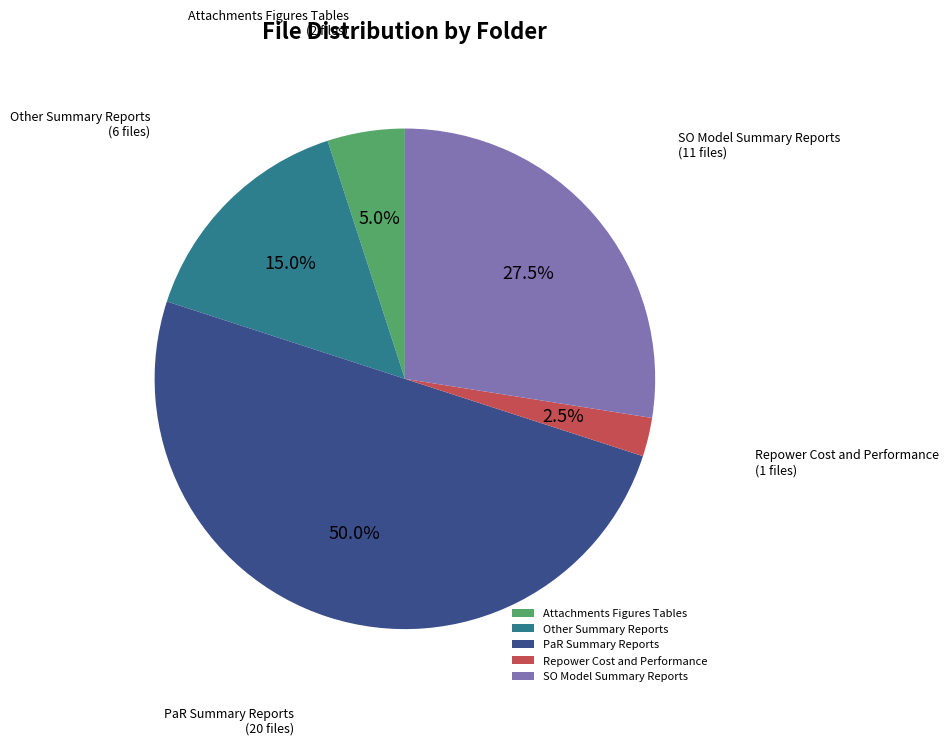

Does Repower Cost and Performance represent more than half of the total?

No